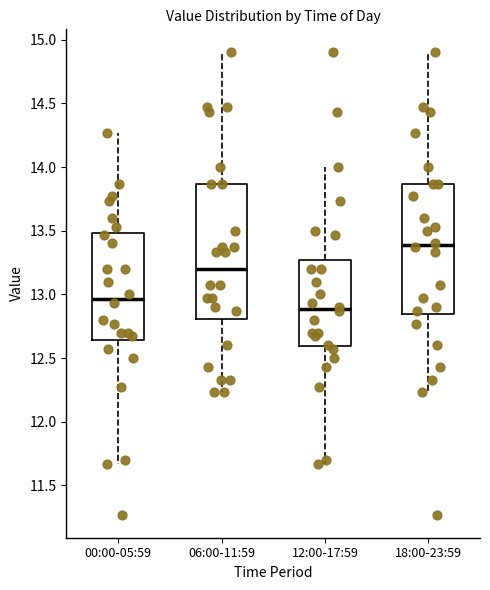

Reading left to right, read every box against the y-axis: the position of its median line, the range the box covers, and the ends of its whiskers. The values are not printed on the chart, so give them approximately, as read against the axis.

00:00-05:59: median 12.95, box 12.65 to 13.50, whiskers 11.65 to 14.25
06:00-11:59: median 13.20, box 12.80 to 13.85, whiskers 12.25 to 14.90
12:00-17:59: median 12.90, box 12.60 to 13.25, whiskers 11.65 to 14.00
18:00-23:59: median 13.40, box 12.85 to 13.85, whiskers 12.25 to 14.90